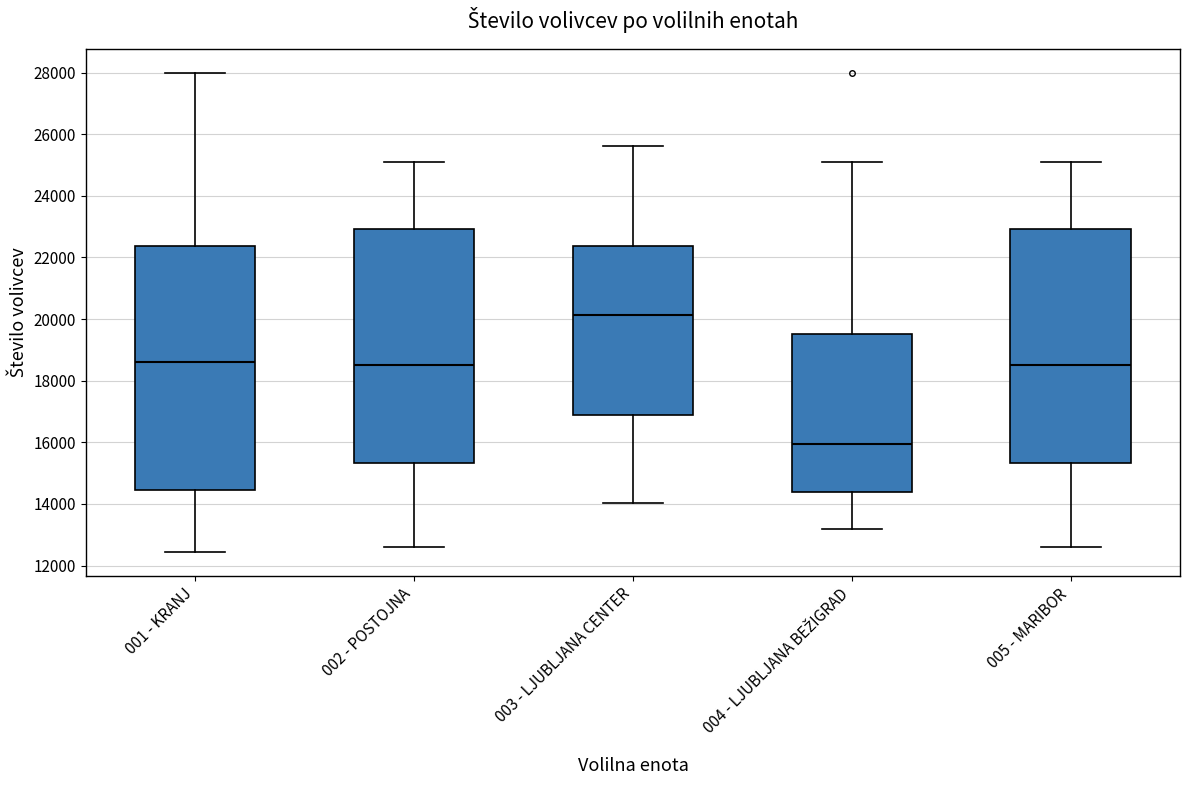

Comparing the boxes themselves (not the whiskers), which one is the tallest?

001 - KRANJ